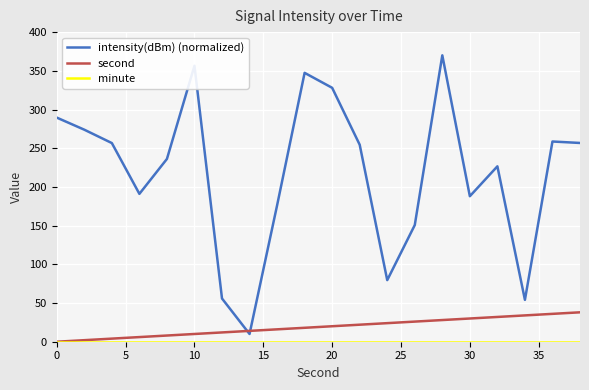

Which series has the largest total across all categories?

intensity(dBm) (normalized)